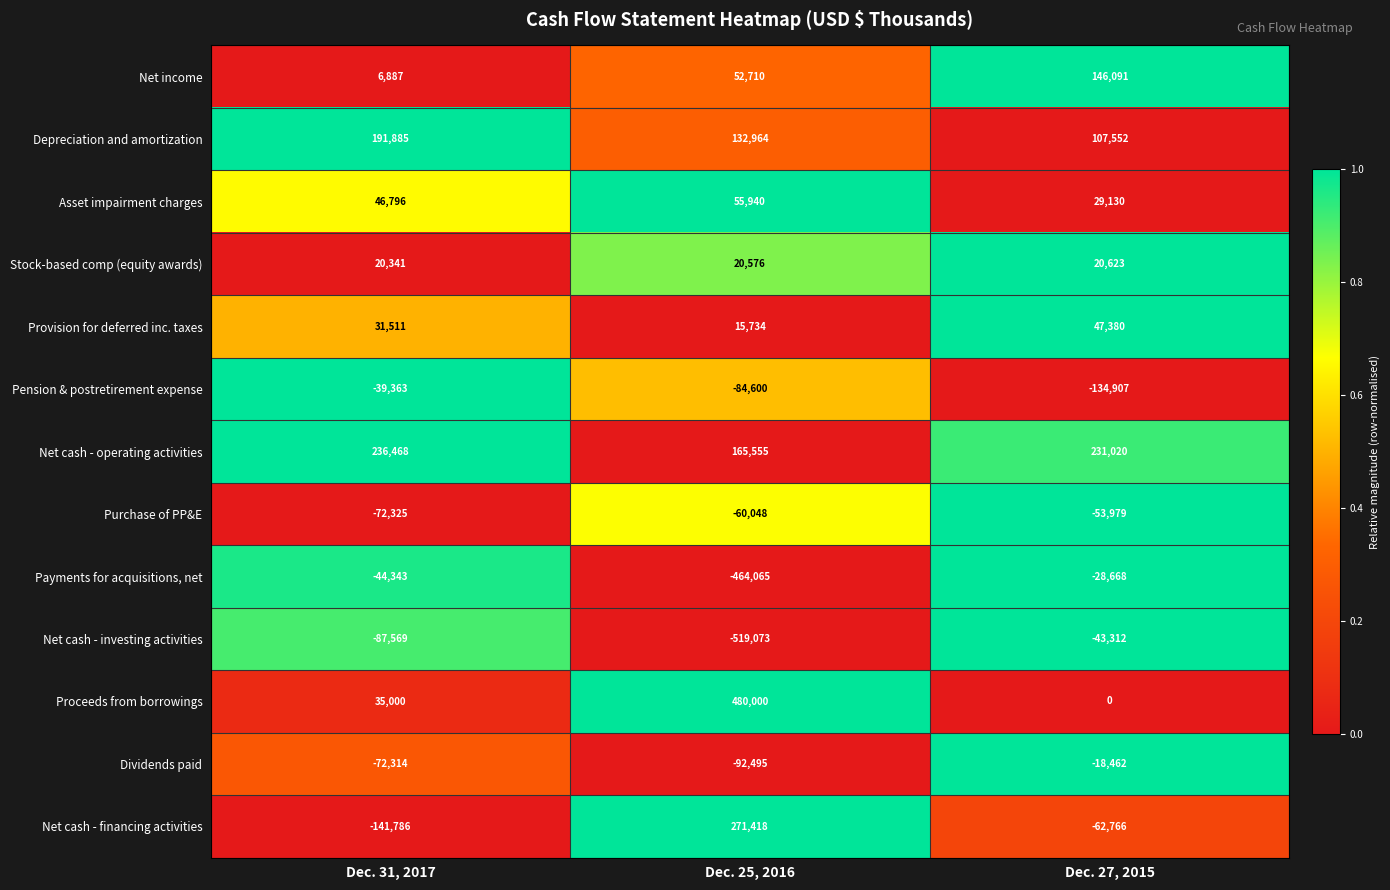

What is the approximate value of Net income at Dec. 31, 2017, to the nearest 50?

6900